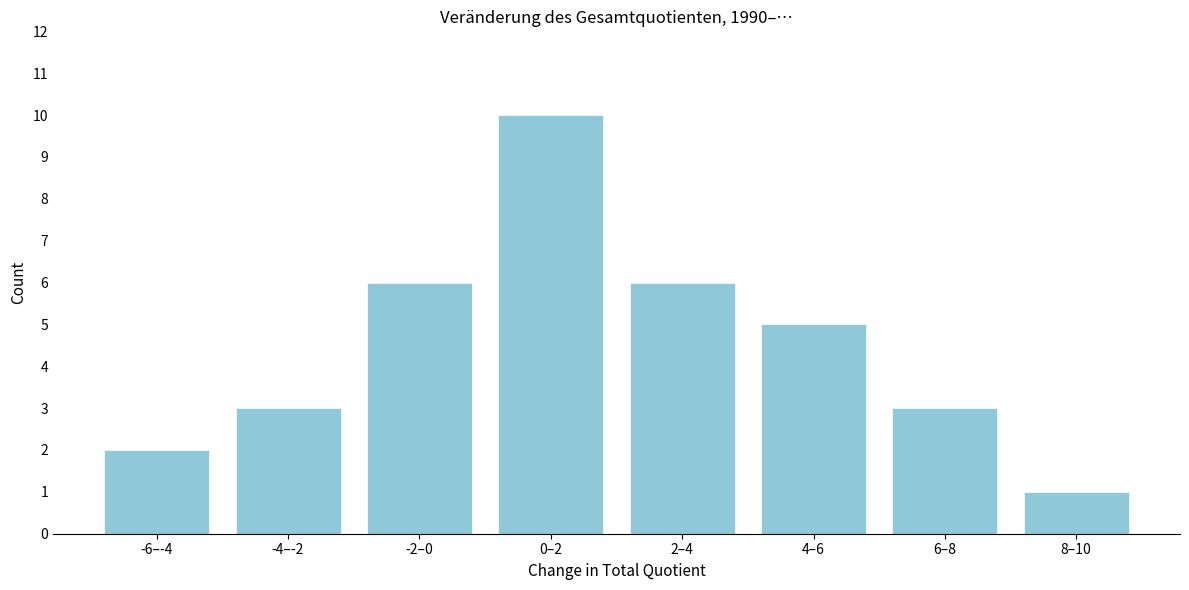

Reading left to right, list all the values displayed in this chart.

2	3	6	10	6	5	3	1